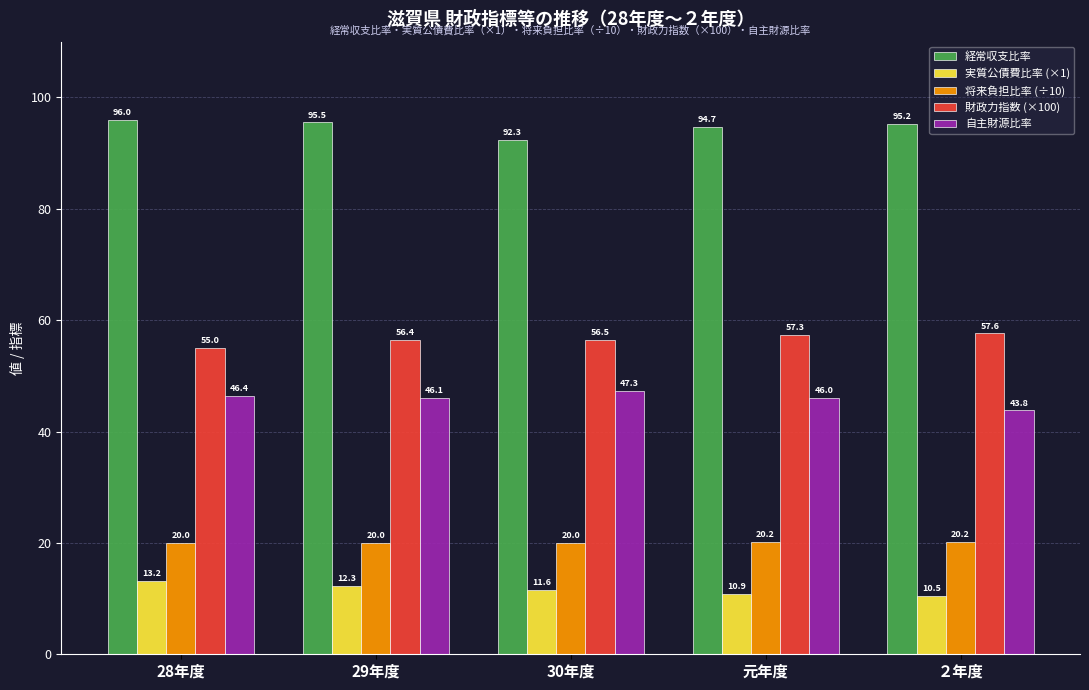

Reading left to right, what are all the values shown in this chart?

経常収支比率: 96.0	95.5	92.3	94.7	95.2
実質公債費比率 (×1): 13.2	12.3	11.6	10.9	10.5
将来負担比率 (÷10): 20.0	20.0	20.0	20.2	20.2
財政力指数 (×100): 55.0	56.4	56.5	57.3	57.6
自主財源比率: 46.4	46.1	47.3	46.0	43.8